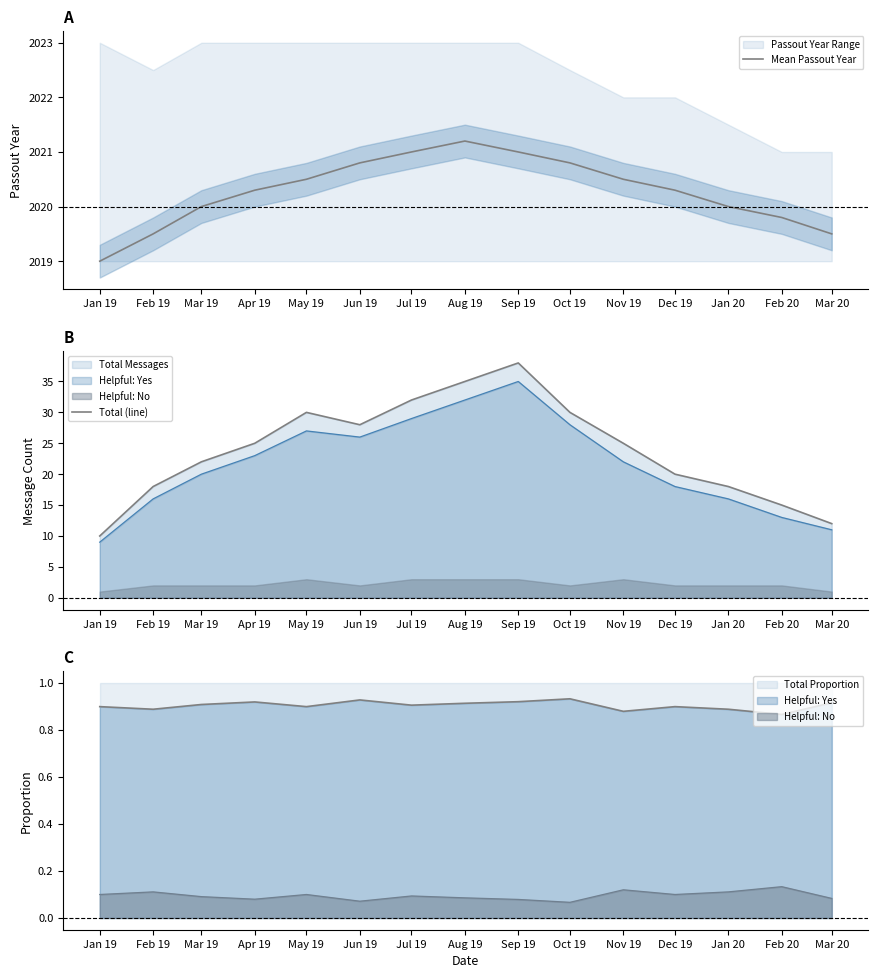

What is the label of the 12th point from the left?

Dec 19